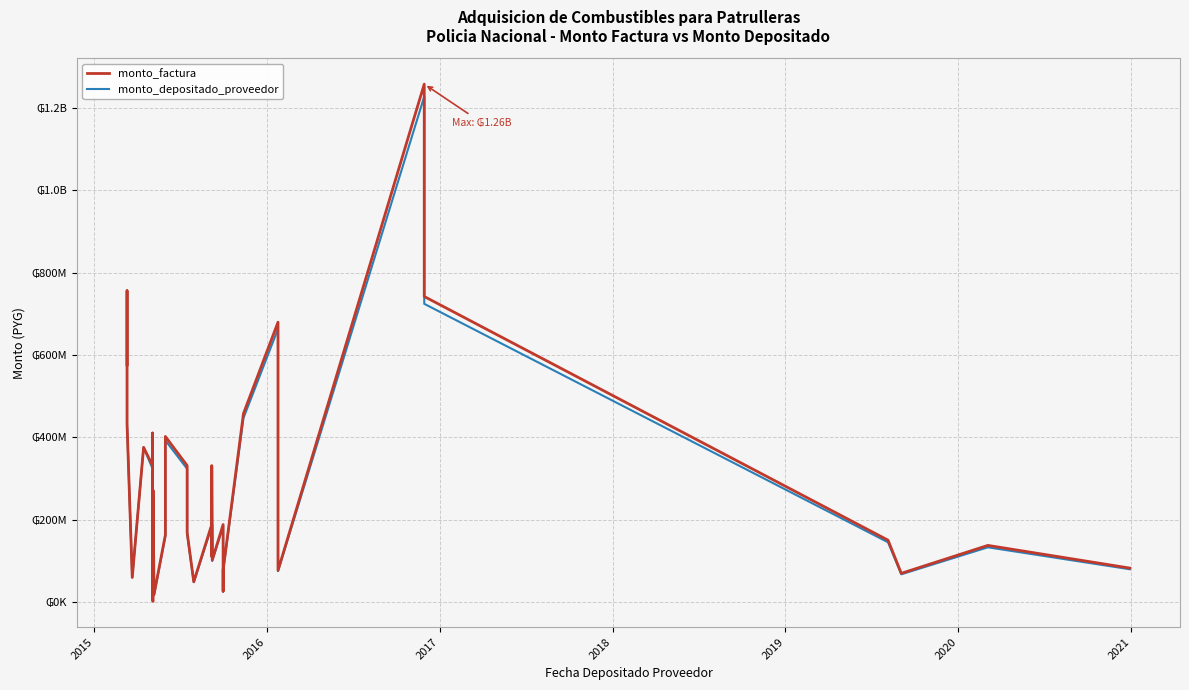

The value of monto_depositado_proveedor at 2020 is 581666177. True or false?

False